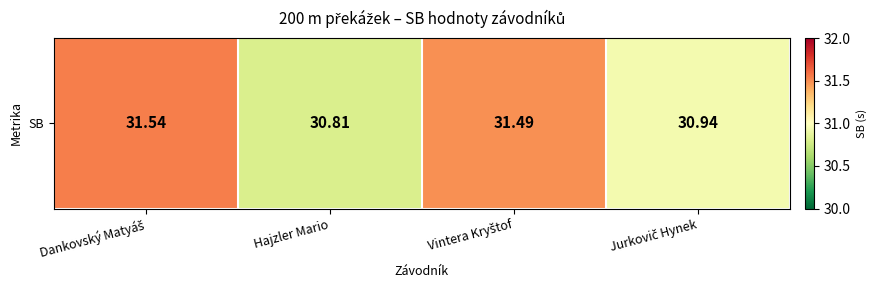

What is the minimum value shown in the chart?

30.8